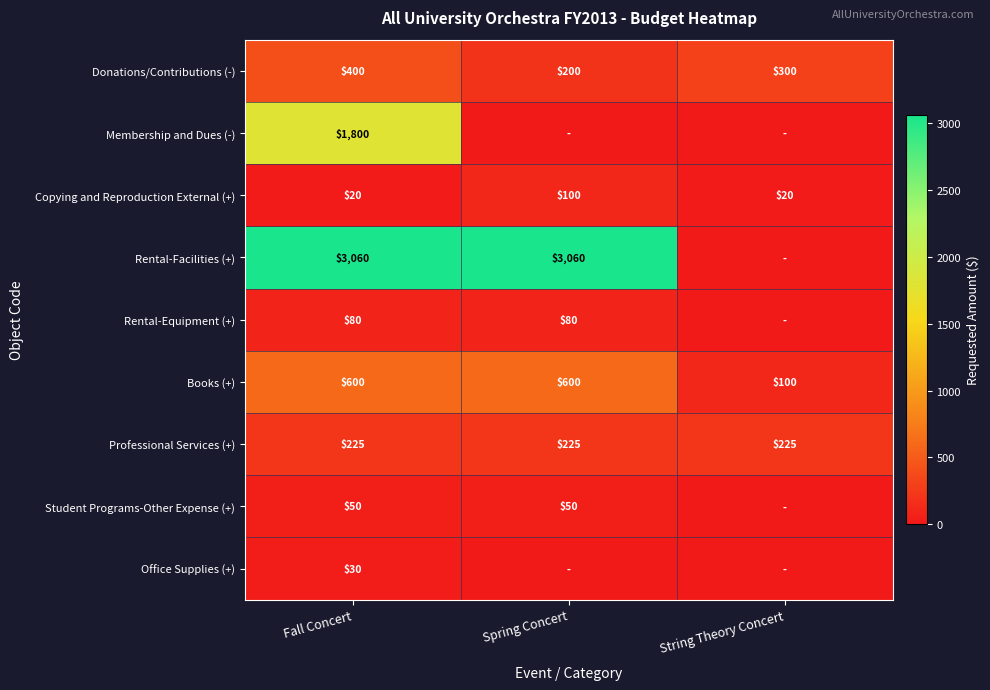

At which label does Donations/Contributions (-) first exceed 300?

Fall Concert